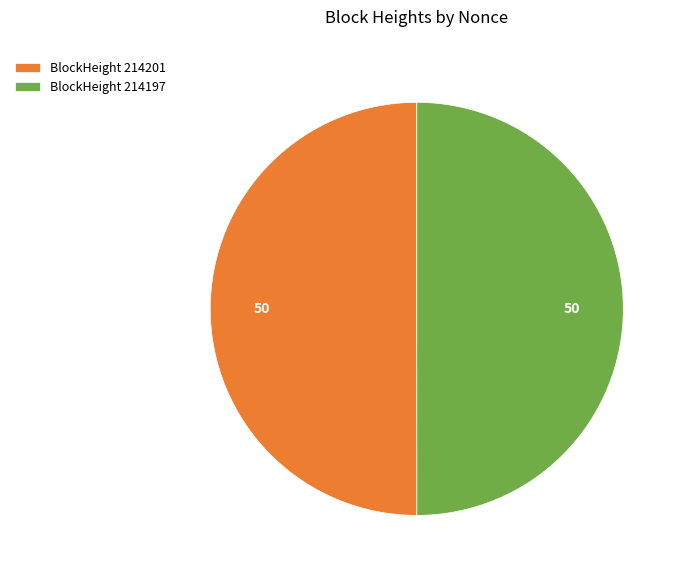

What is the ratio of the value at BlockHeight 214201 to the value at BlockHeight 214197?

1.0